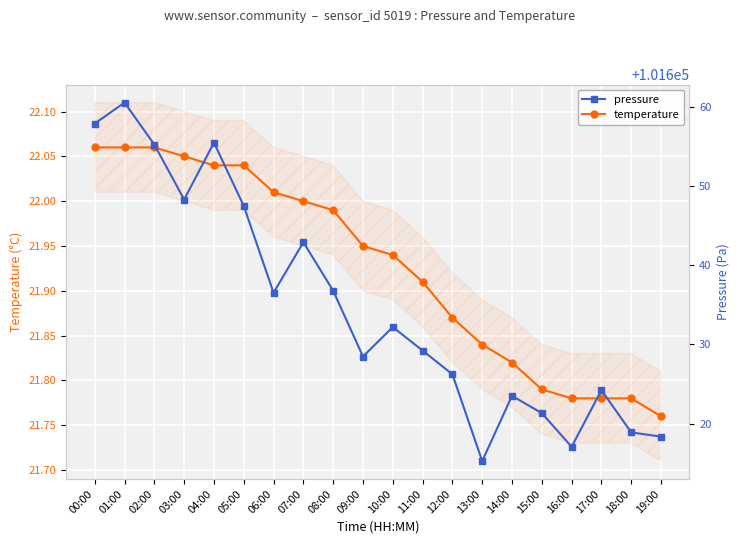

What value does the pressure series have at 07:00?

101642.9